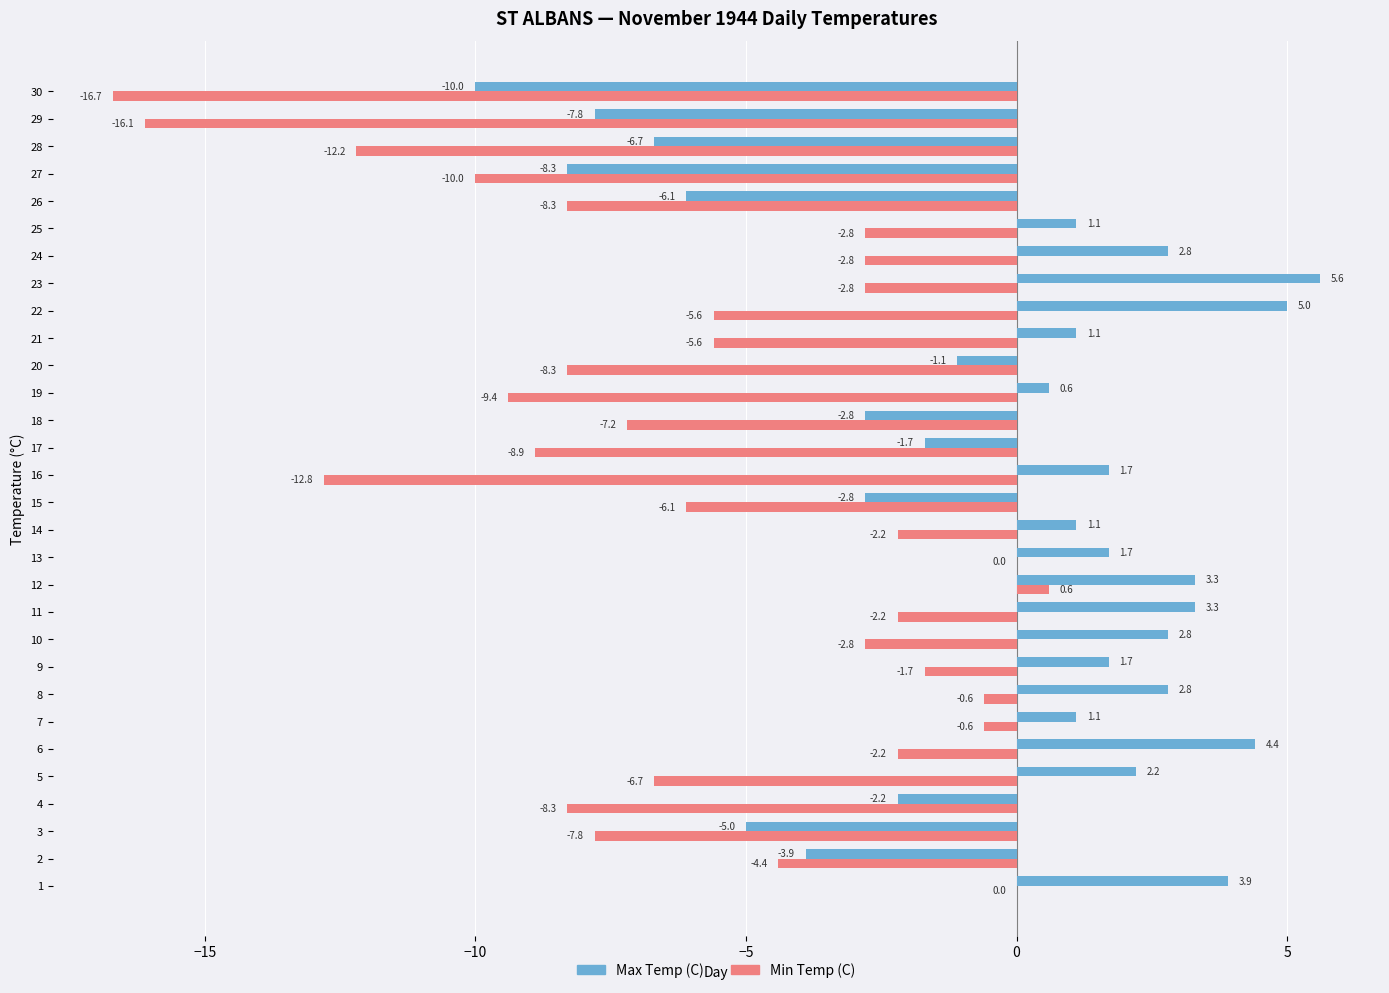

Which series changed the most between 9 and 29?

Min Temp (C)